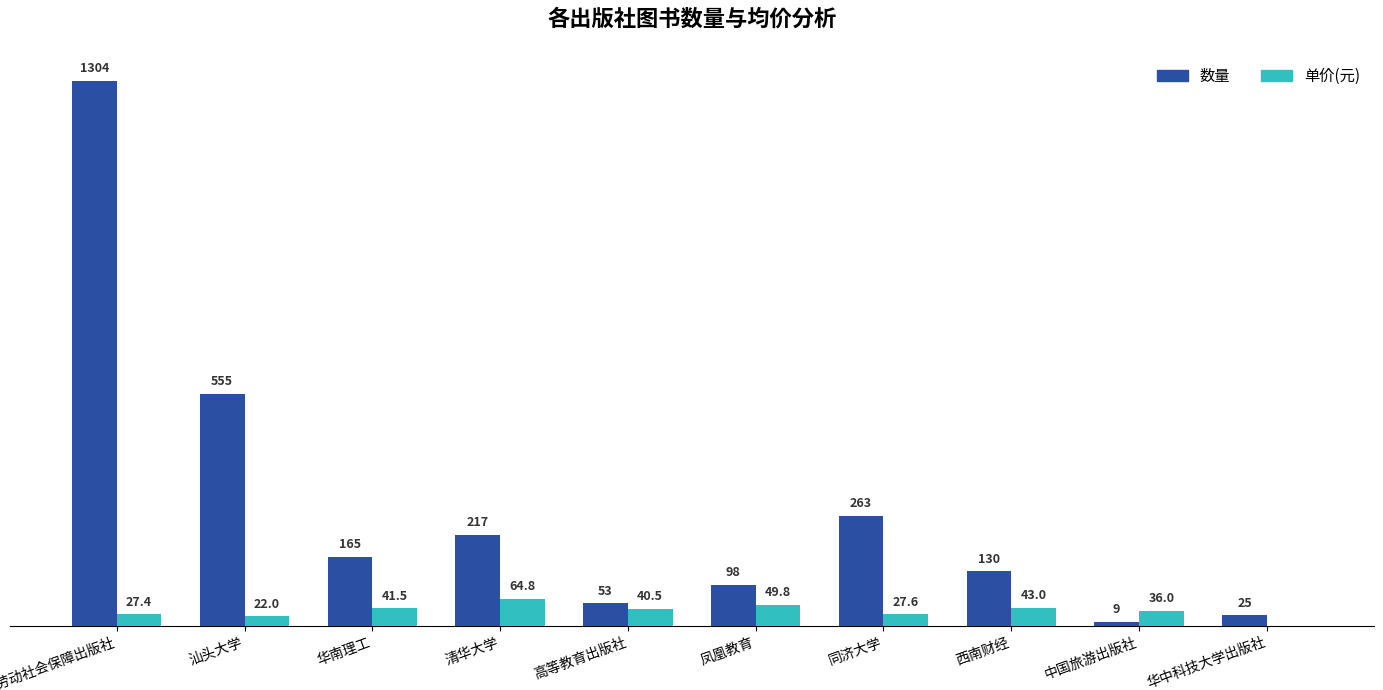

At which category is the sum across all series the highest?

中国劳动社会保障出版社